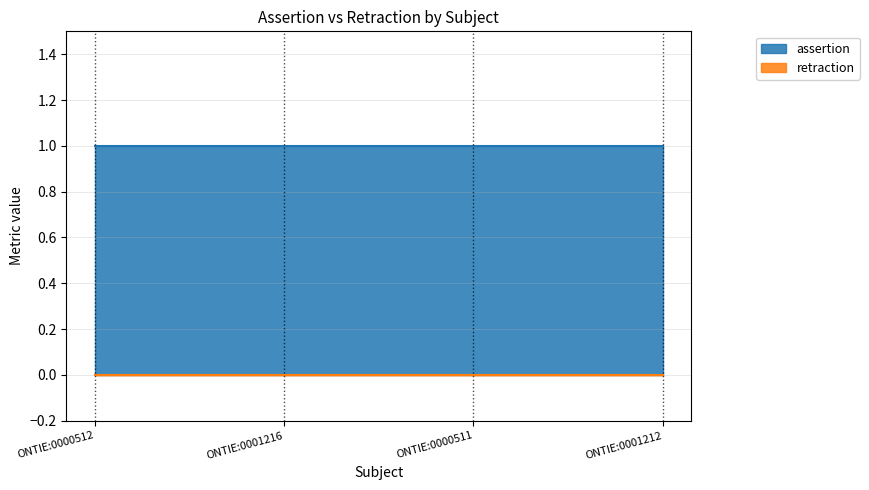

Read the assertion value at ONTIE:0001216.

1